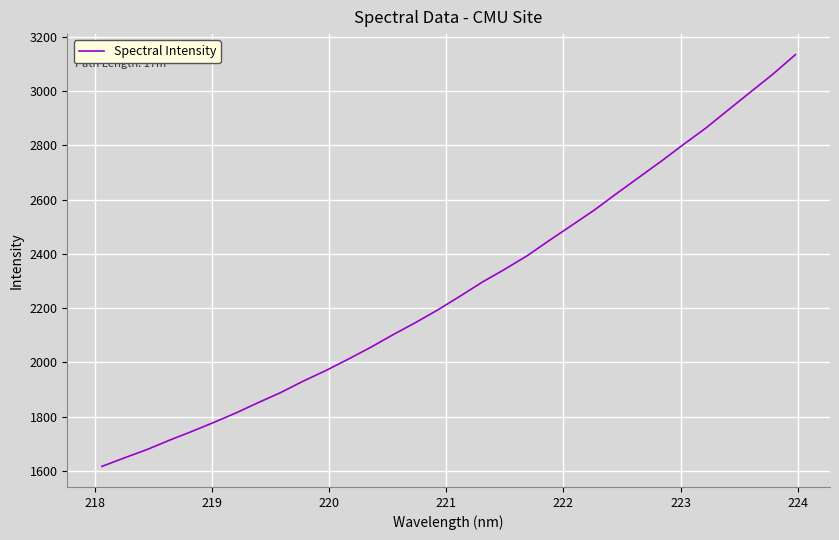

What is the greatest value displayed?

3134.6